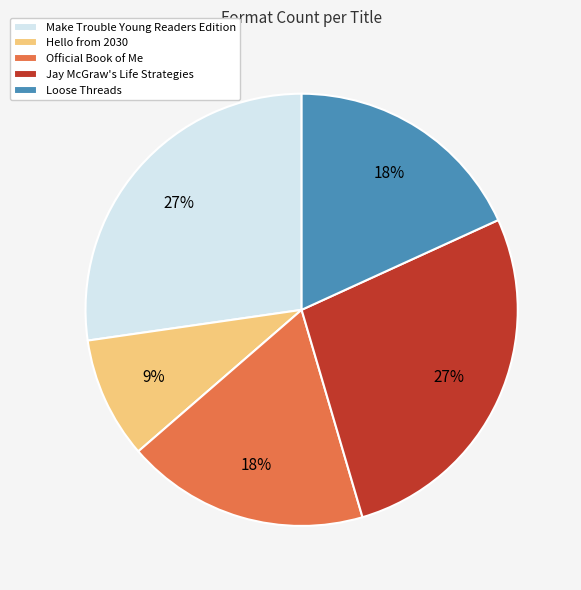

To the nearest percent, what percentage of the pie is Loose Threads?

18%